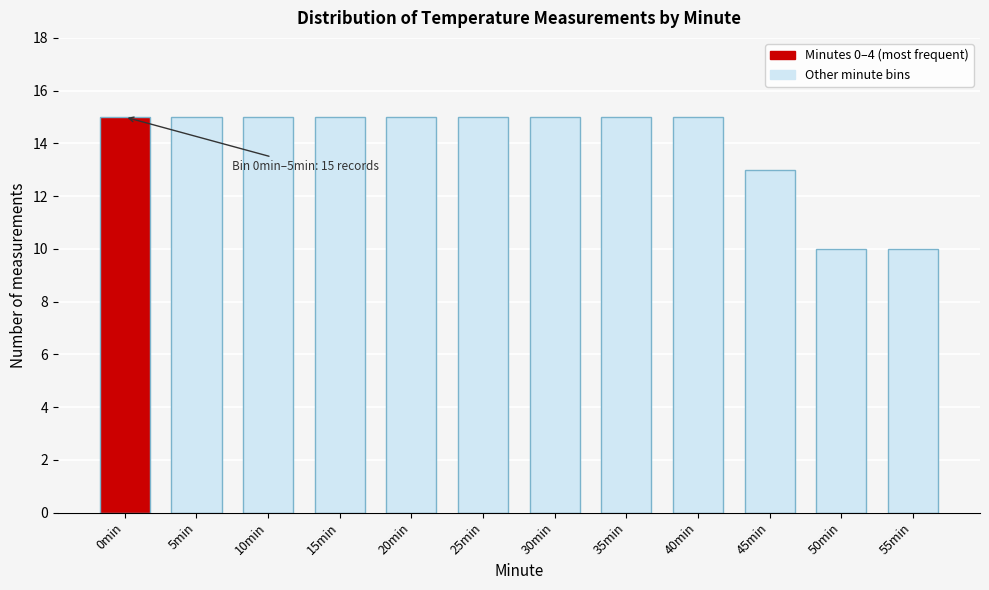

Reading right to left, transcribe all the data shown in this chart.

55min=10	50min=10	45min=13	40min=15	35min=15	30min=15	25min=15	20min=15	15min=15	10min=15	5min=15	0min=15